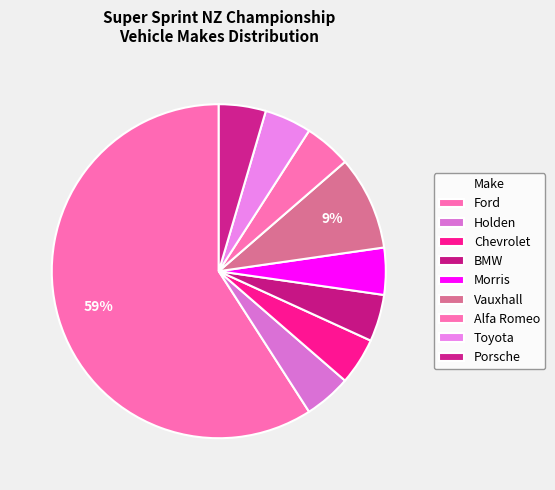

How many slices are in this pie chart?

9